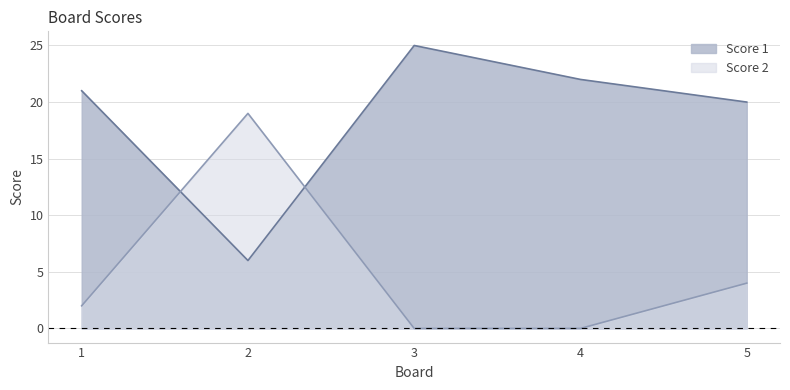

Between 4 and 5, which is larger?

4